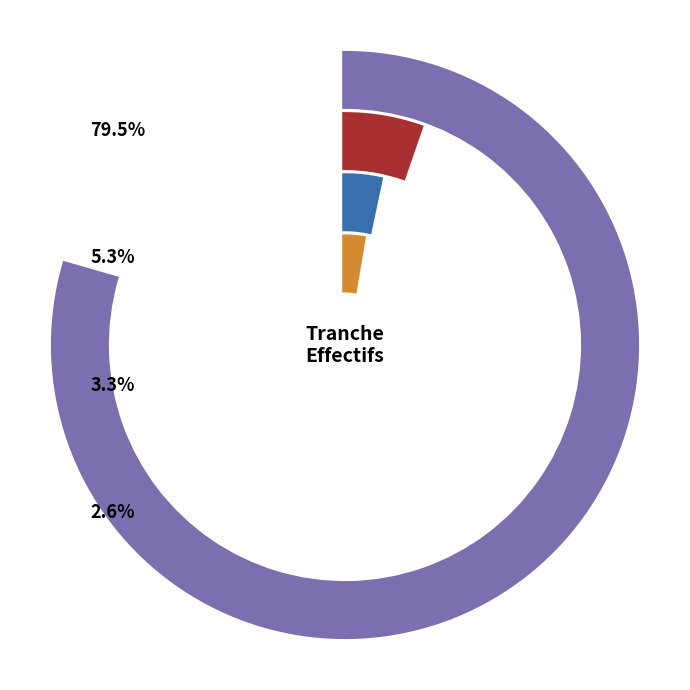

What is the largest slice in the pie chart?

NN